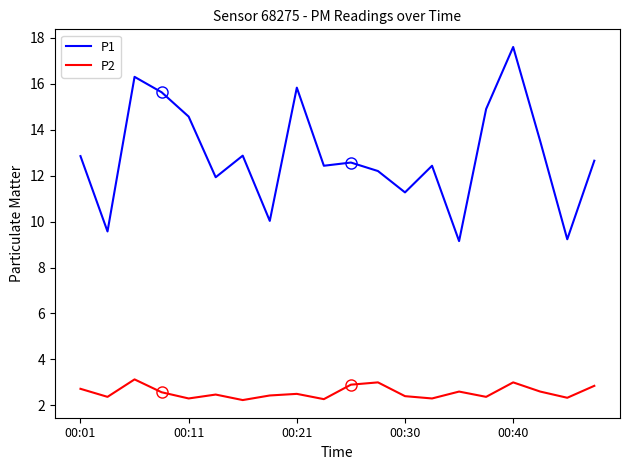

List the series in order of their overall mean, highest first.

P1, P2